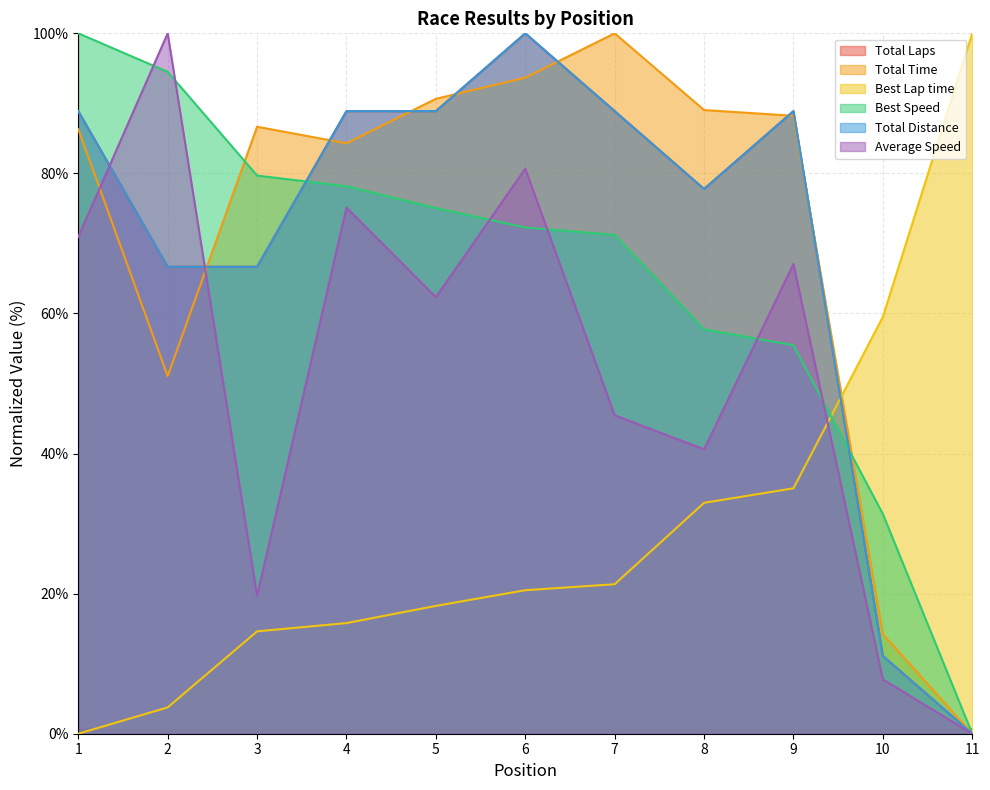

Where does the Best Lap time series first go above 20?

6